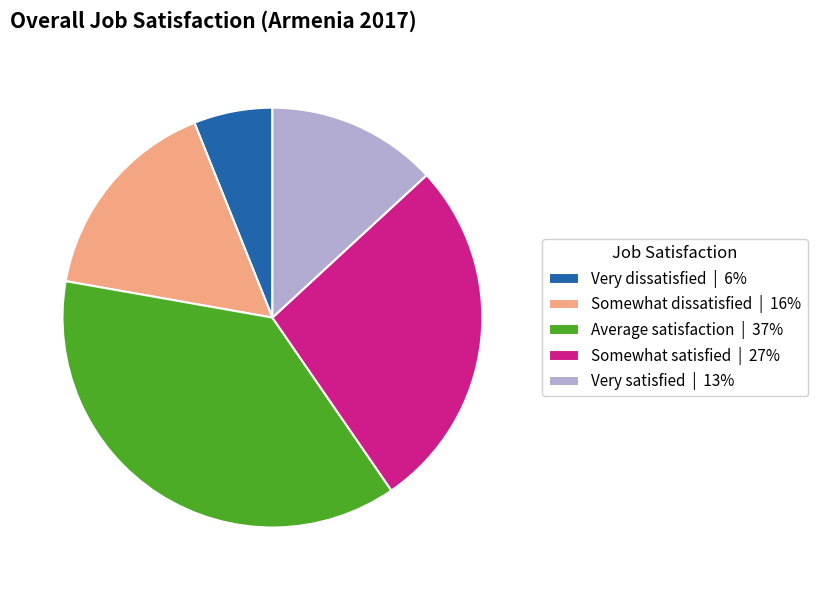

Does Somewhat dissatisfied represent more than half of the total?

No